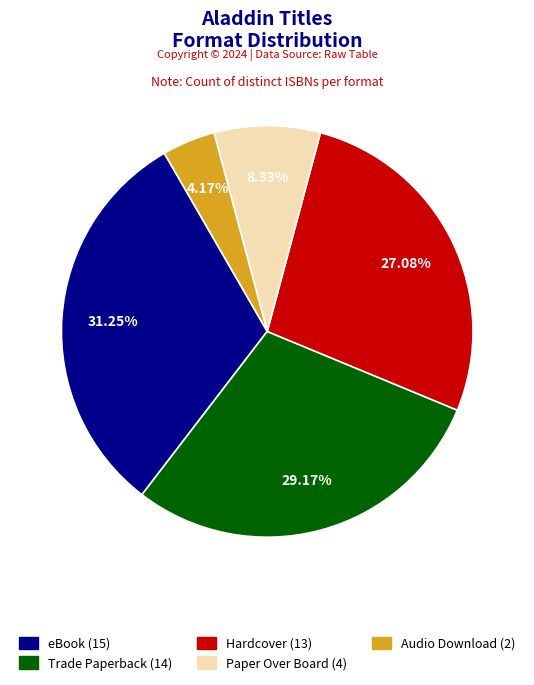

How many slices are in this pie chart?

5